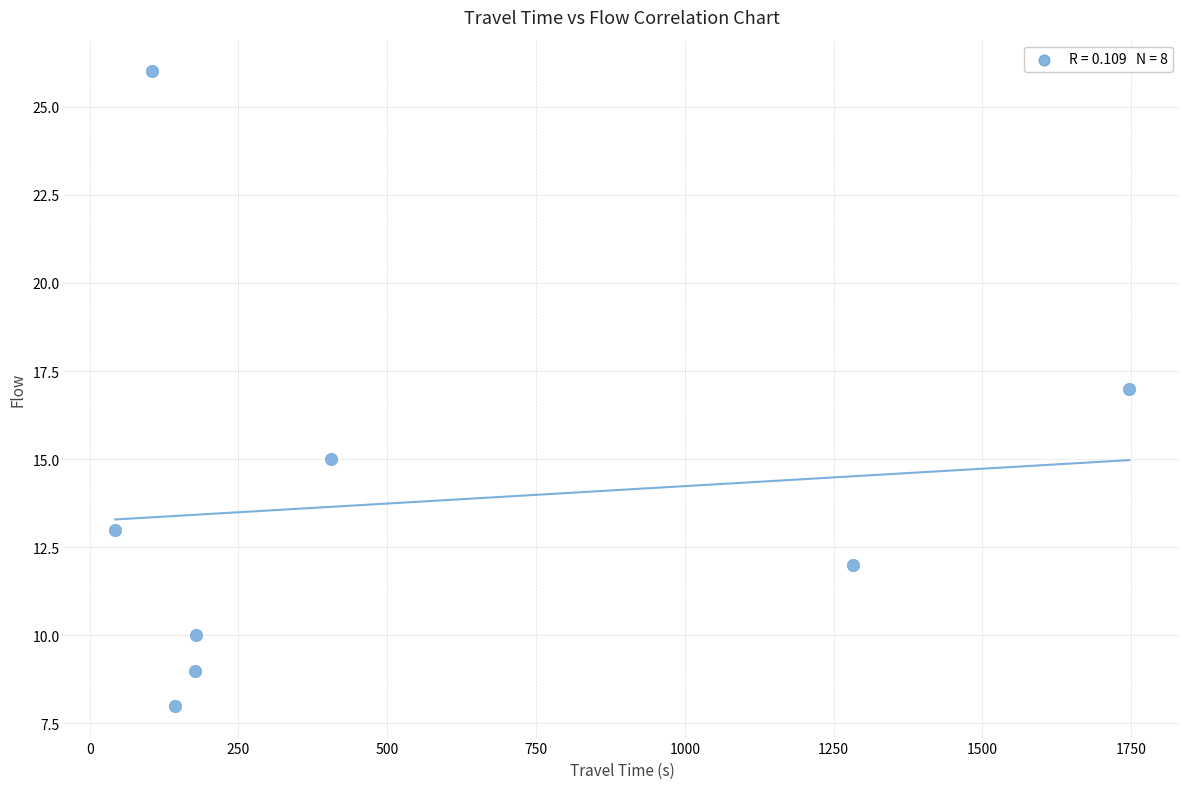

What is the range of X values (max minus min)?

1704